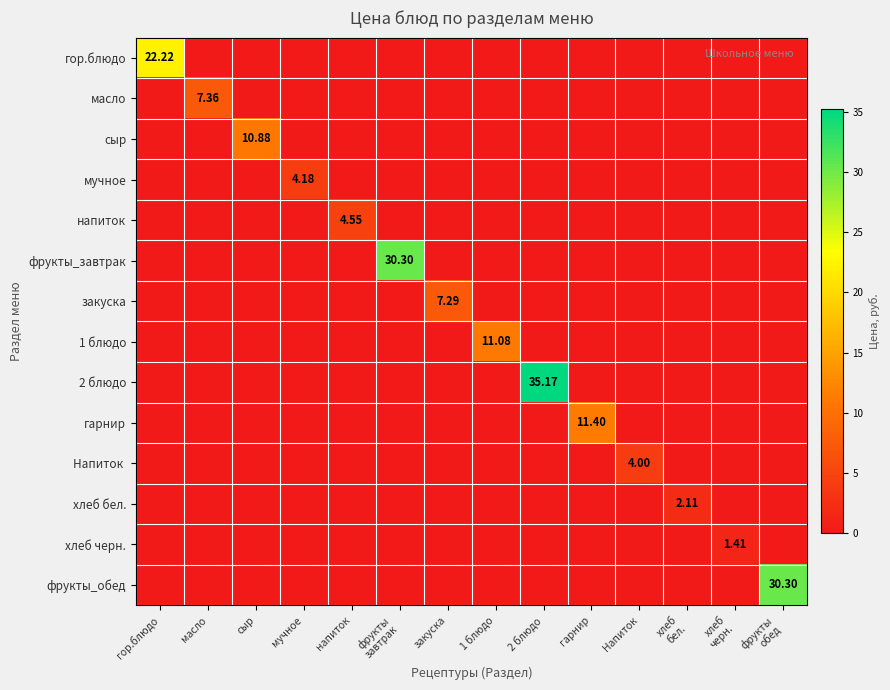

What is the sum of all хлеб бел. values?

2.1